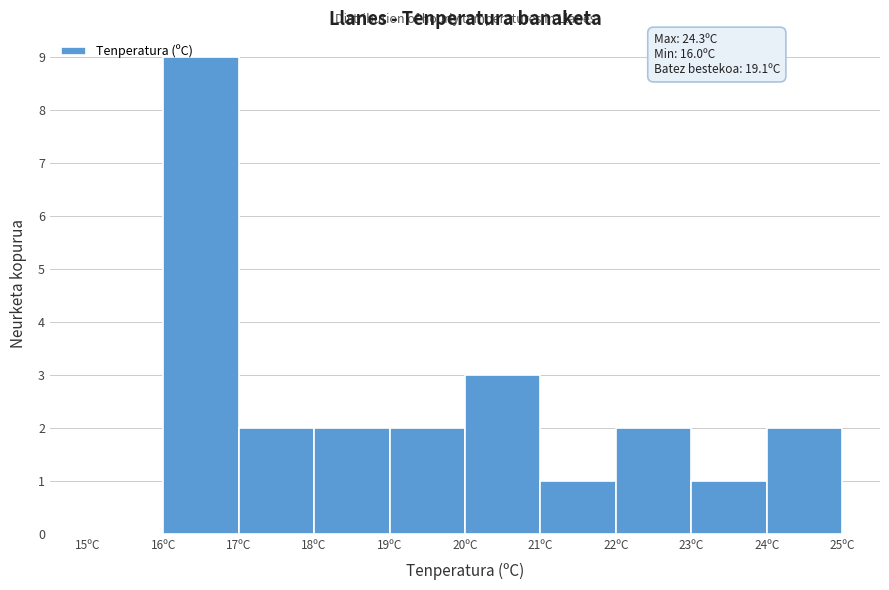

Over which range of the x-axis is the bar tallest?

16 to 17